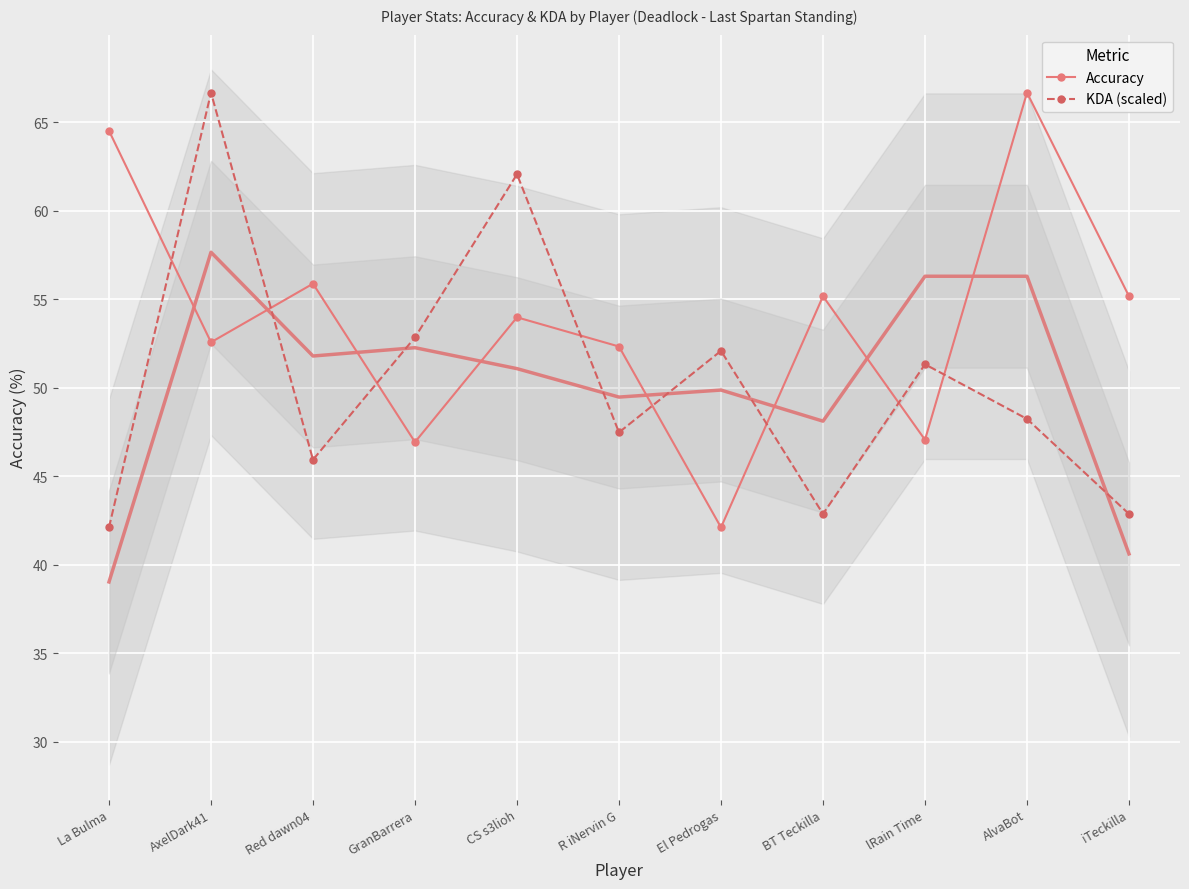

Is the value of Accuracy at GranBarrera greater than the value of KDA (scaled) at El Pedrogas?

No